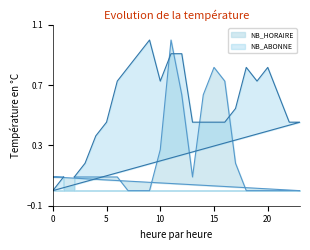

Reading left to right, extract all data points from this chart.

NB_HORAIRE: 2=0.1	3=0.1	4=0.1	5=0.1	6=0.1	7=0.0	8=0.0	9=0.0	10=0.3	11=1.0	12=0.6	13=0.1	14=0.6	15=0.8	16=0.7	17=0.2	18=0.0	19=0.0	20=0.0	21=0.0	22=0.0	23=0.0	0=0.1	1=0.1
NB_ABONNE: 2=0.1	3=0.2	4=0.4	5=0.5	6=0.7	7=0.8	8=0.9	9=1.0	10=0.7	11=0.9	12=0.9	13=0.5	14=0.5	15=0.5	16=0.5	17=0.5	18=0.8	19=0.7	20=0.8	21=0.6	22=0.5	23=0.5	0=0.0	1=0.1